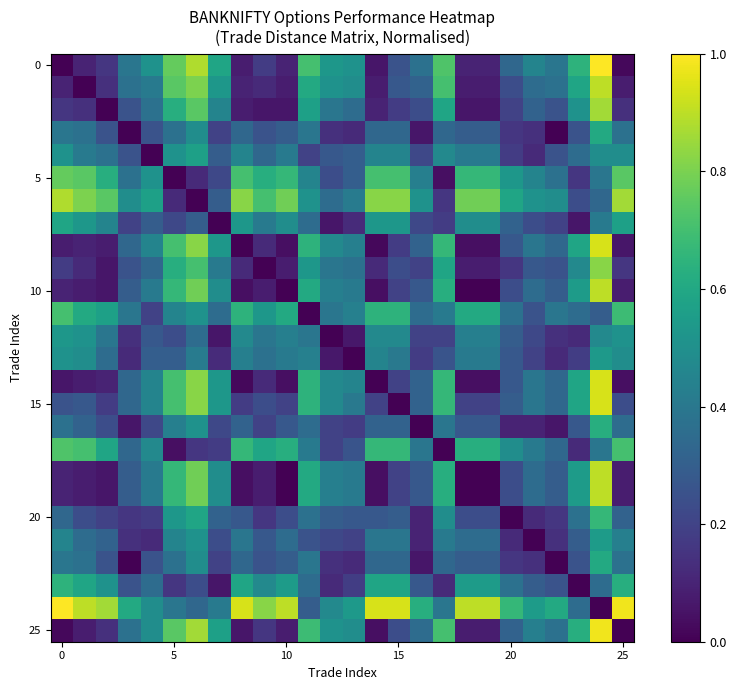

Count the number of data series in this chart.

26